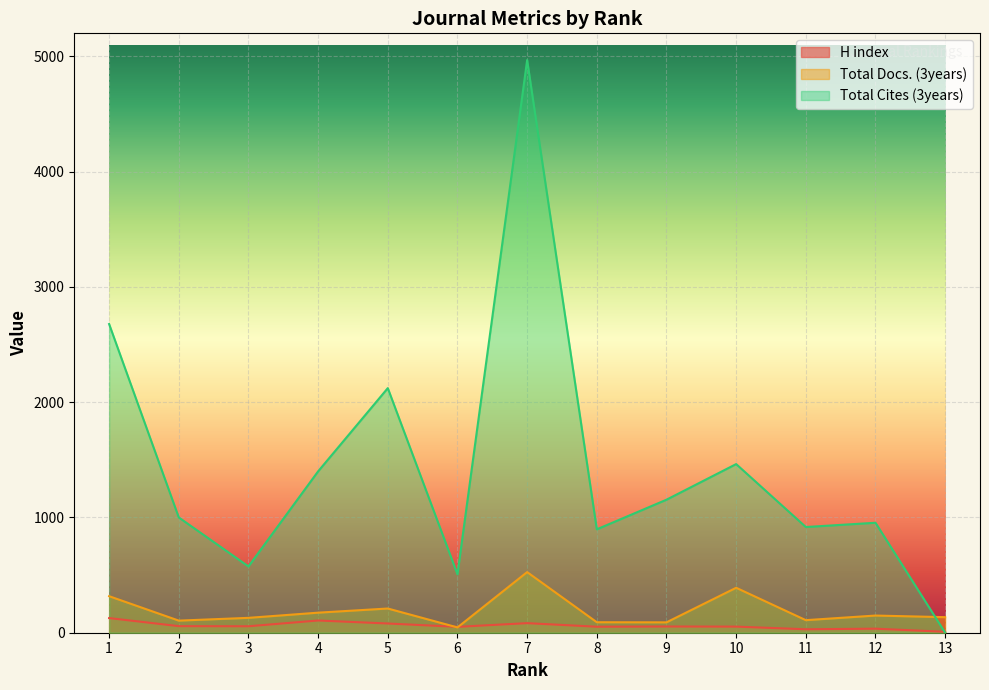

What is the average value of the H index series?

61